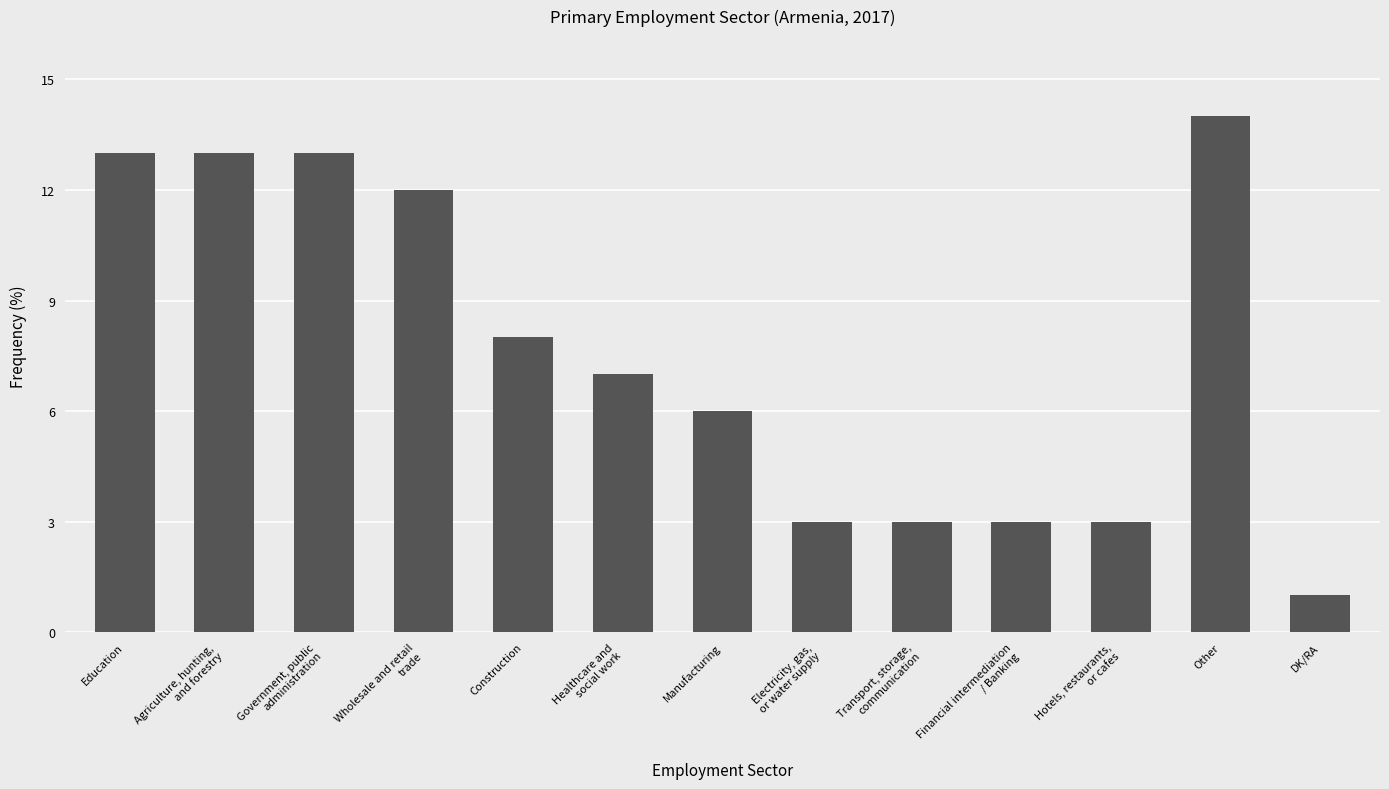

The chart shows a value of 14 at Other. True or false?

True